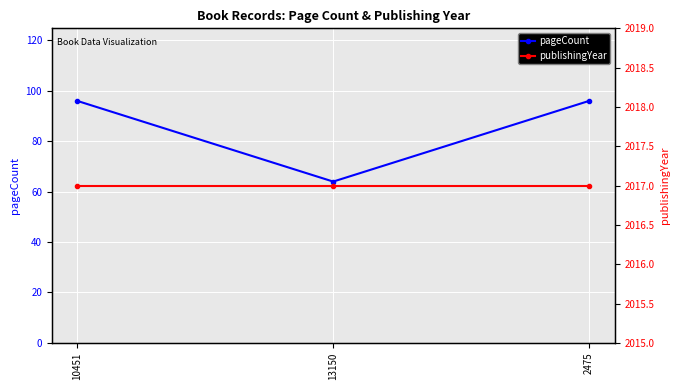

What is the spread (max minus min) of values at 10451?

1921